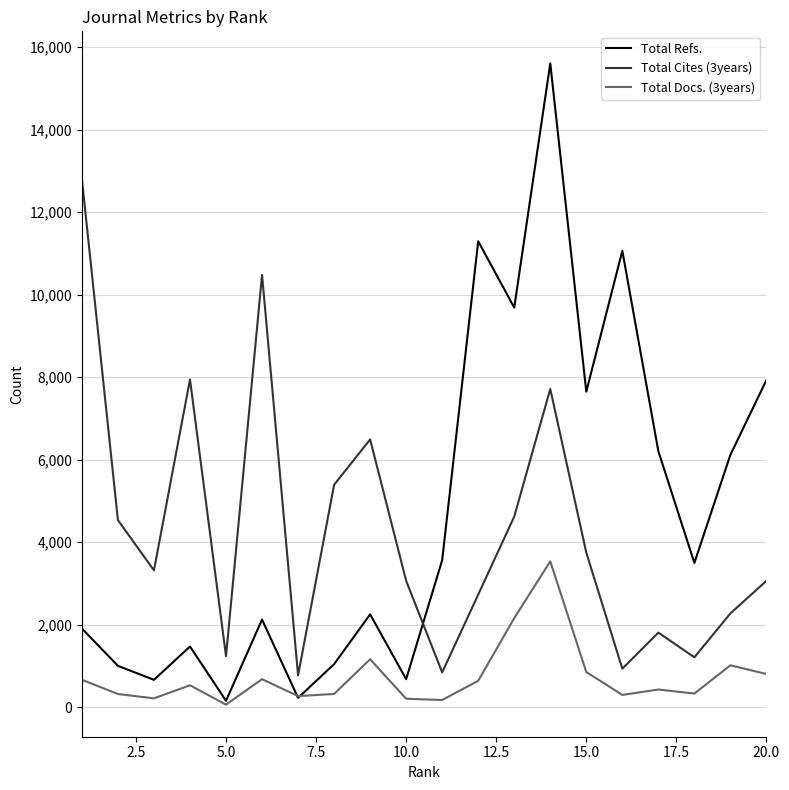

Which series has the largest range (max minus min)?

Total Refs.